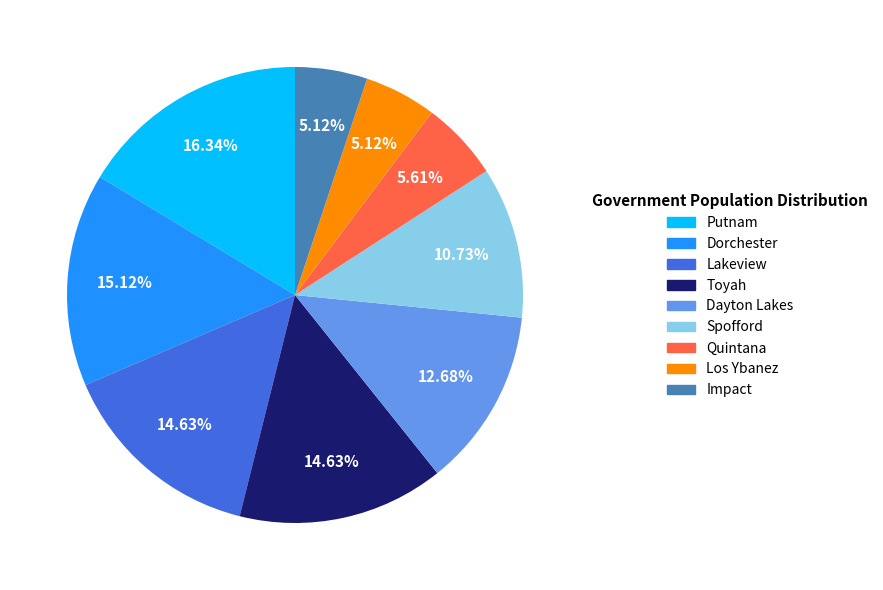

What percentage do Toyah and Los Ybanez together represent?

19.8%